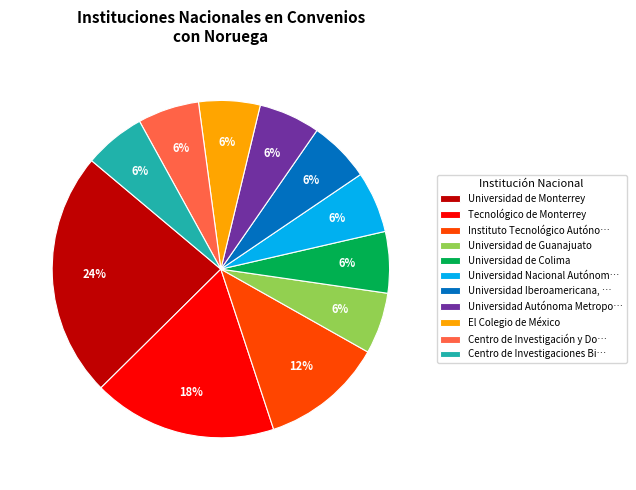

What is the largest slice in the pie chart?

Universidad de Monterrey